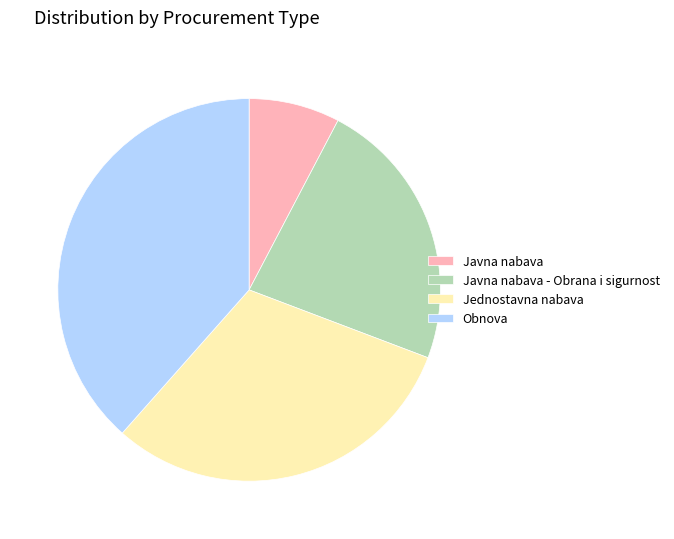

Do Jednostavna nabava and Javna nabava together represent more than half of the pie?

No